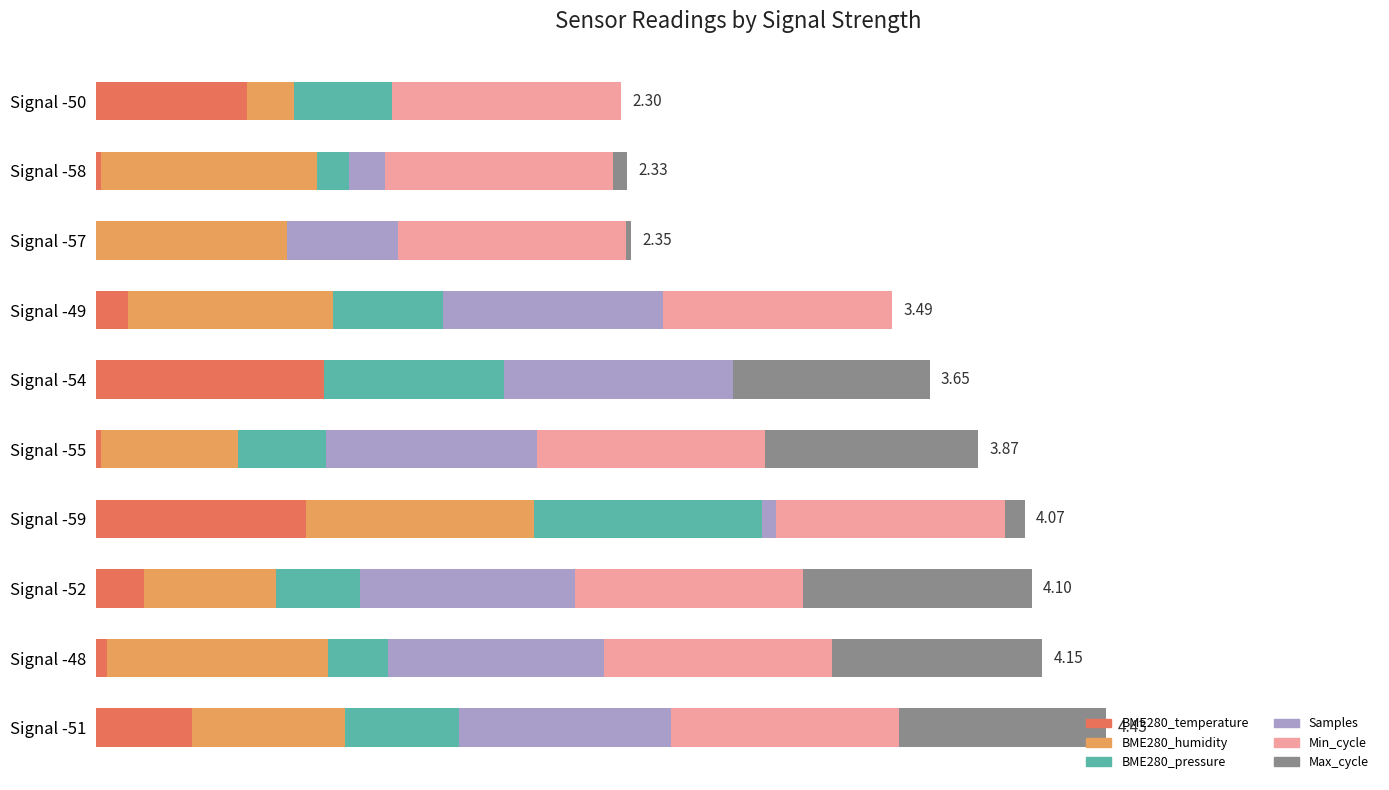

What are all the series names shown in the legend?

BME280_temperature, BME280_humidity, BME280_pressure, Samples, Min_cycle, Max_cycle